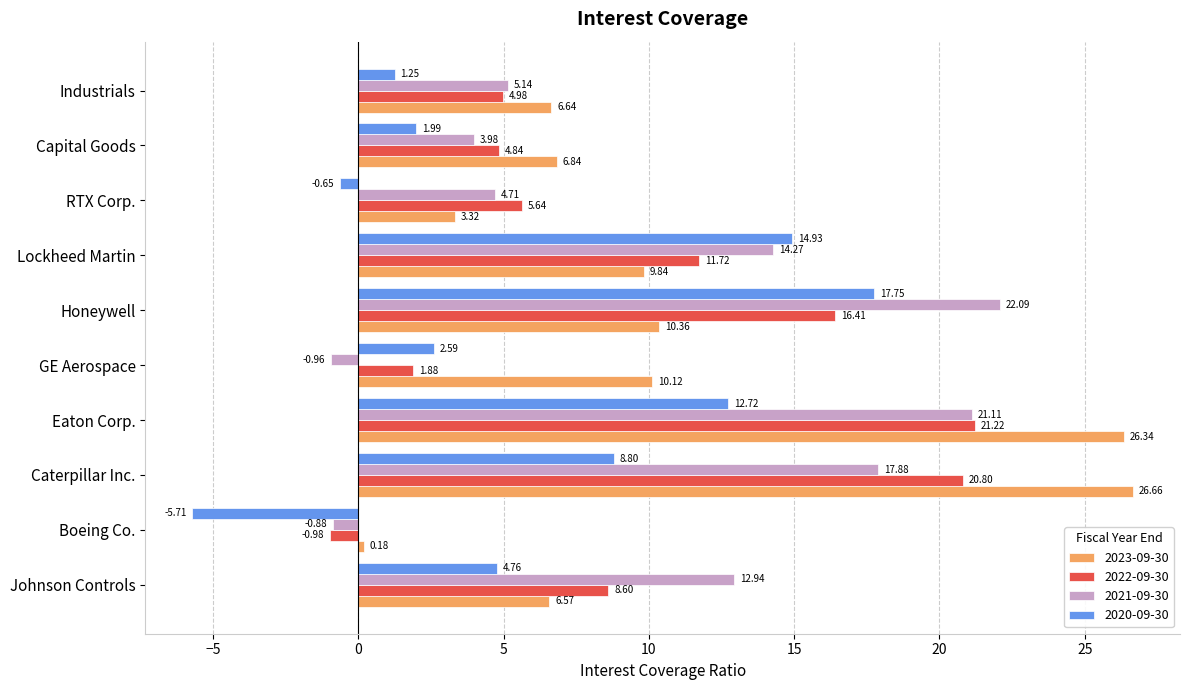

List the labels in order of 2023-09-30 value, largest first.

Caterpillar Inc., Eaton Corp., Honeywell, GE Aerospace, Lockheed Martin, Capital Goods, Industrials, Johnson Controls, RTX Corp., Boeing Co.